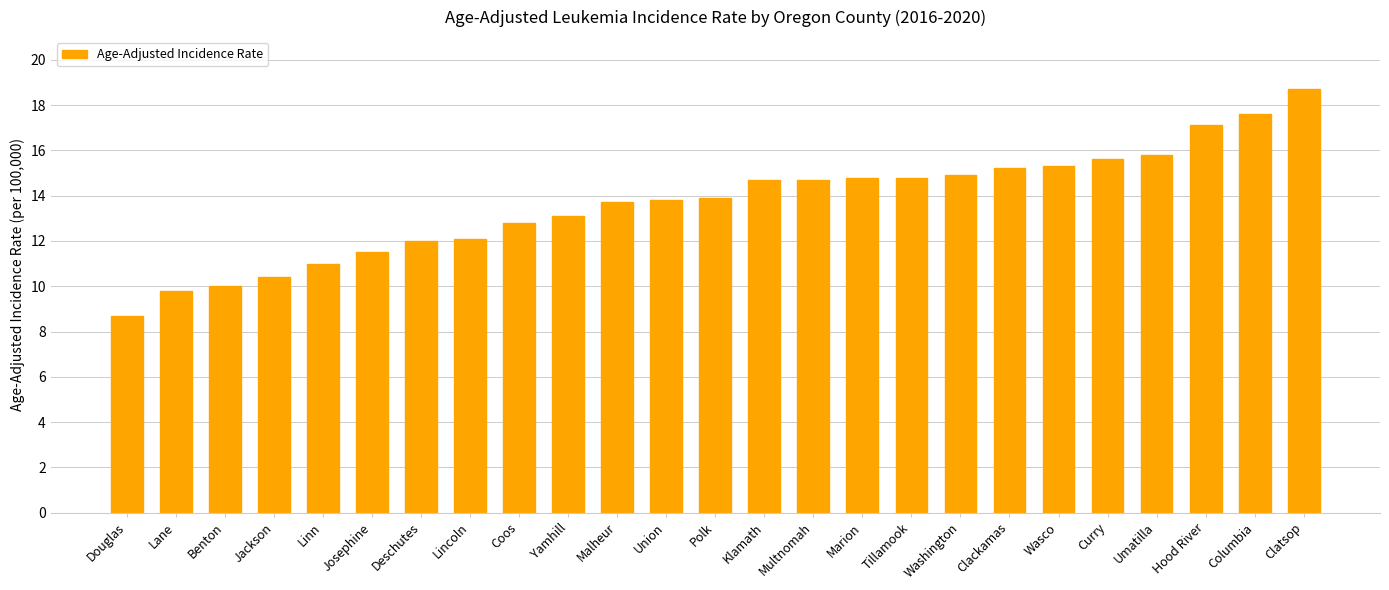

Which category has the lowest value across all series?

Douglas